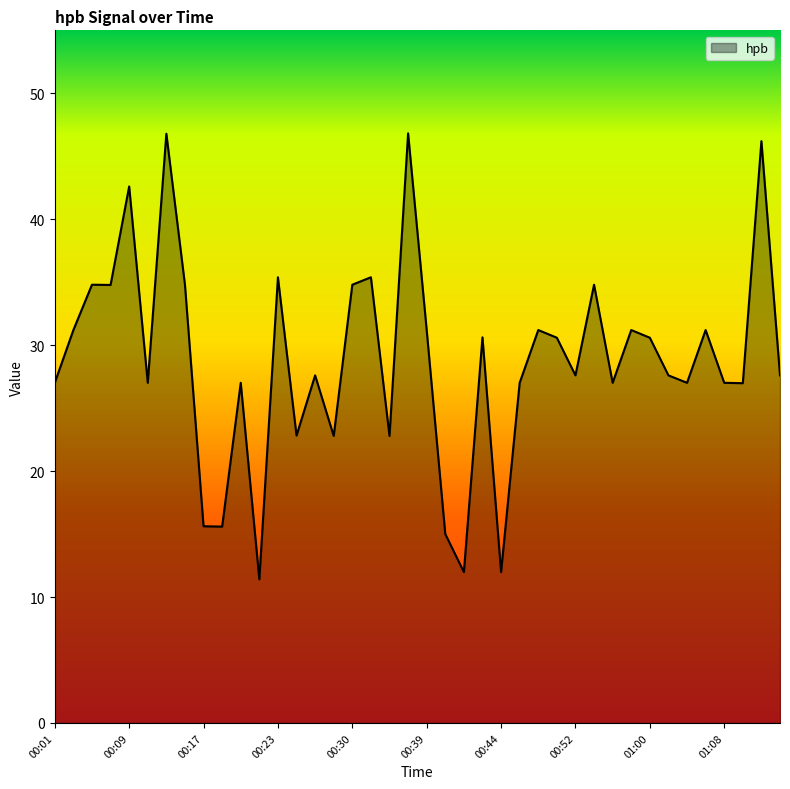

What is the minimum value shown in the chart?

11.4